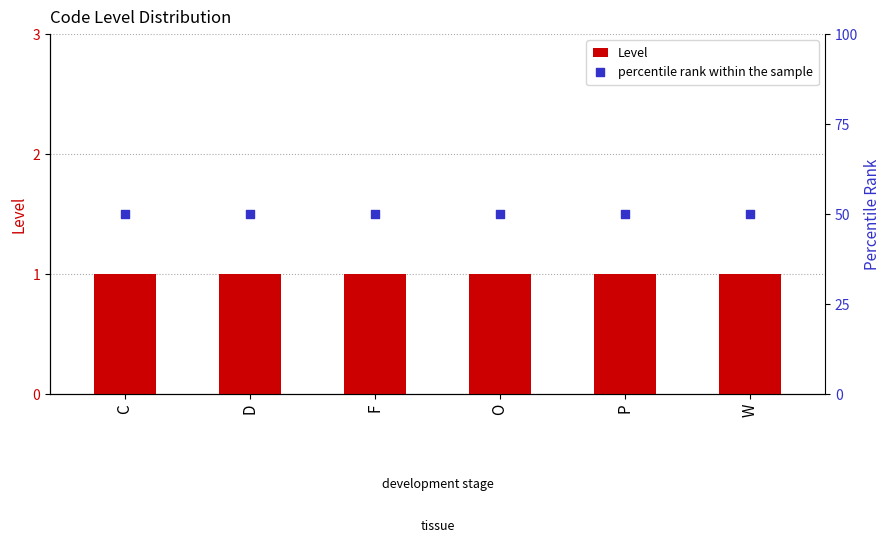

Which series contains the lowest Y value?

Level